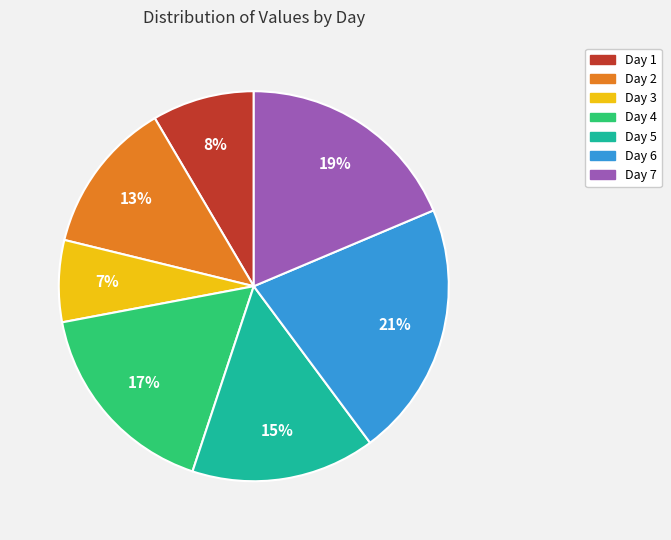

Which has a higher value, Day 1 or Day 3?

Day 1